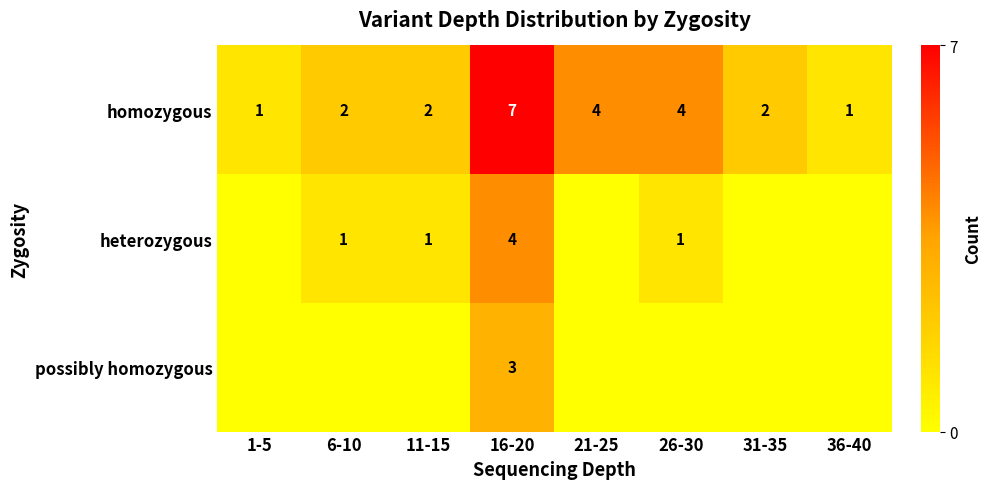

The value of heterozygous at 11-15 is 1. True or false?

True